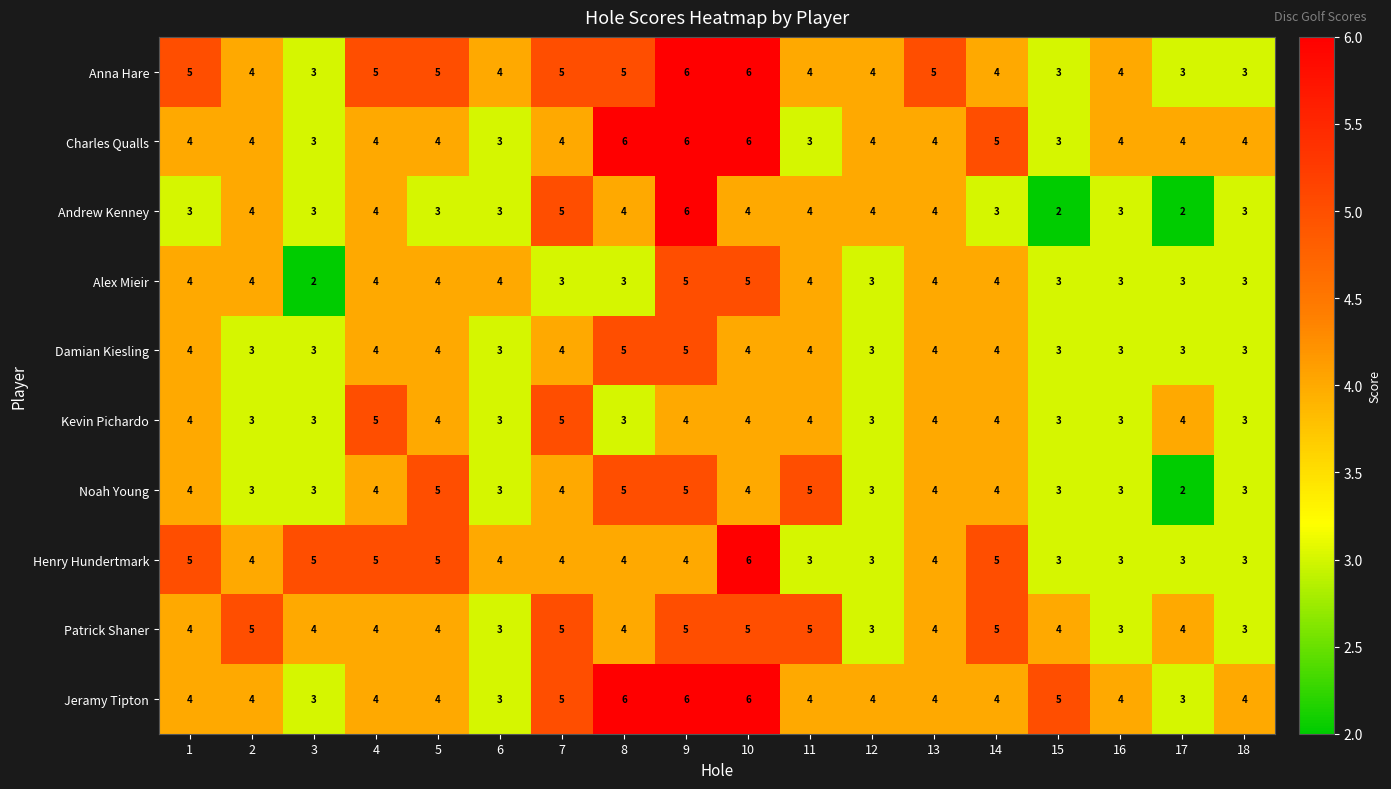

What is the spread (max minus min) of values at 10?

2